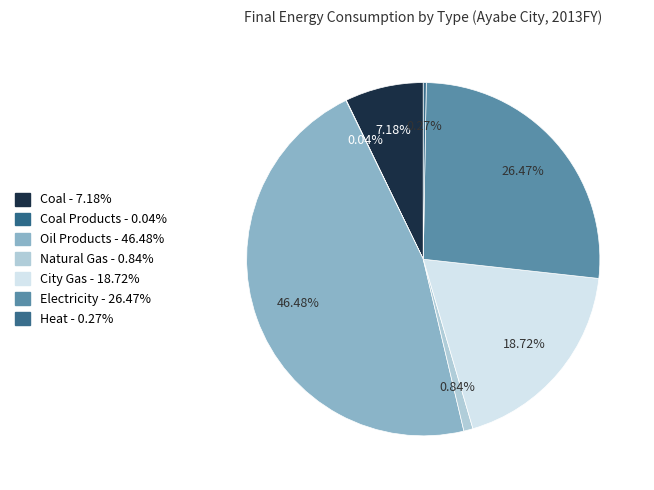

Count the number of slices in the pie.

7